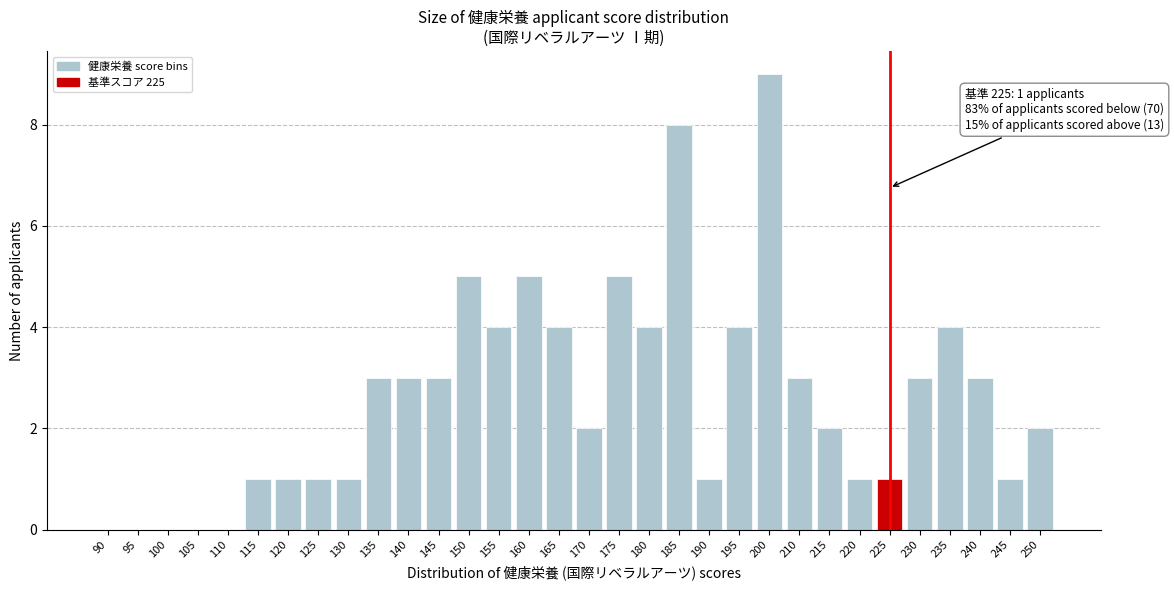

The value at 245 is 1. True or false?

True